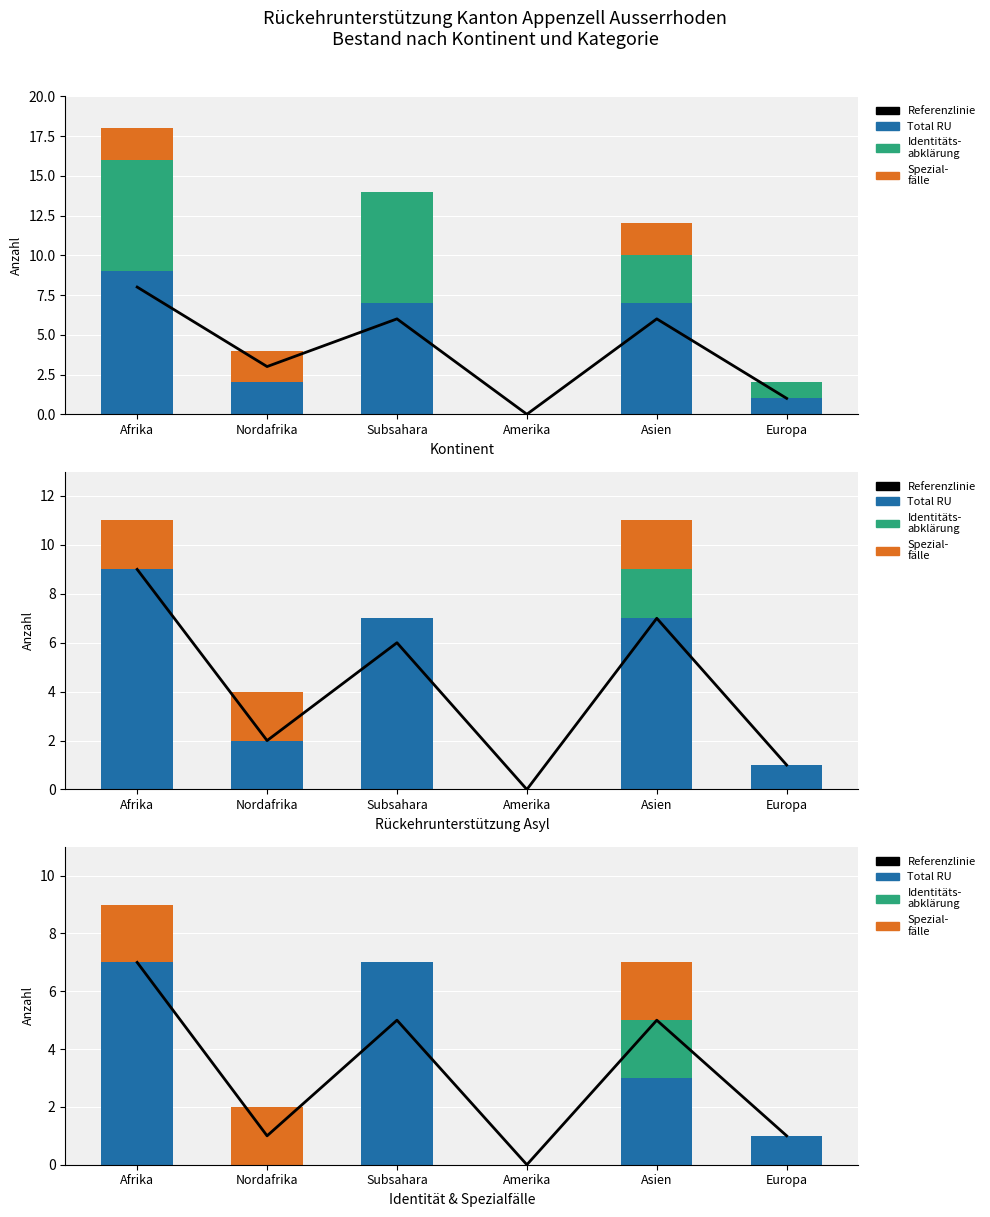

At which category does the chart reach its peak across all series?

Afrika